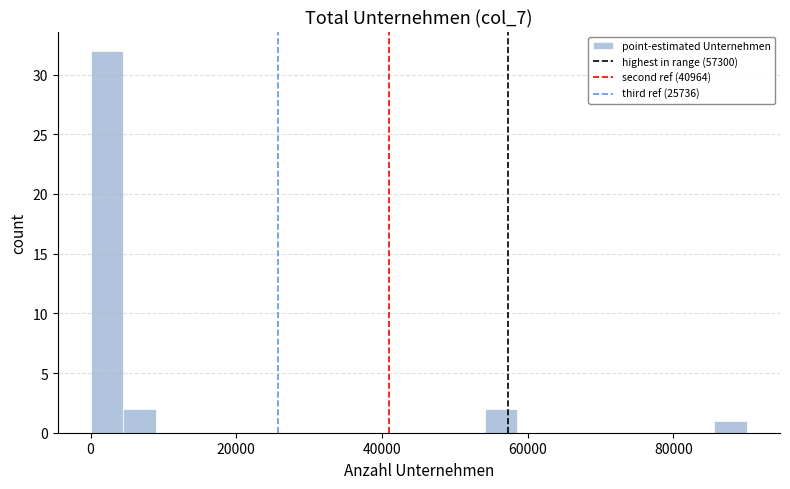

Around what value on the x-axis is the tallest bar? Give the approximate position of its centre, as read against the axis.

2000